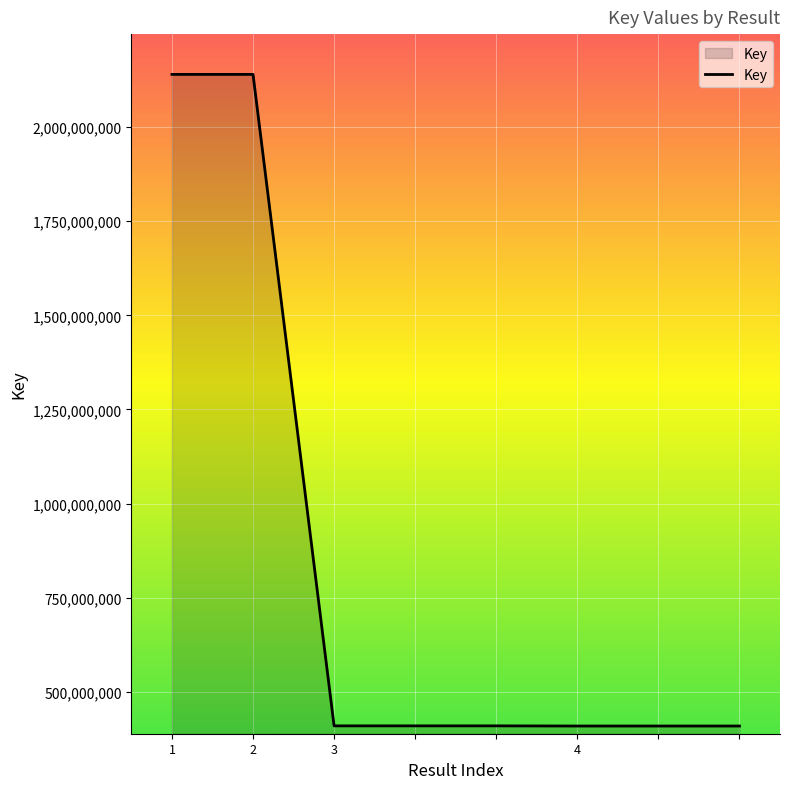

What is the difference between the maximum and second lowest values?

1730837213